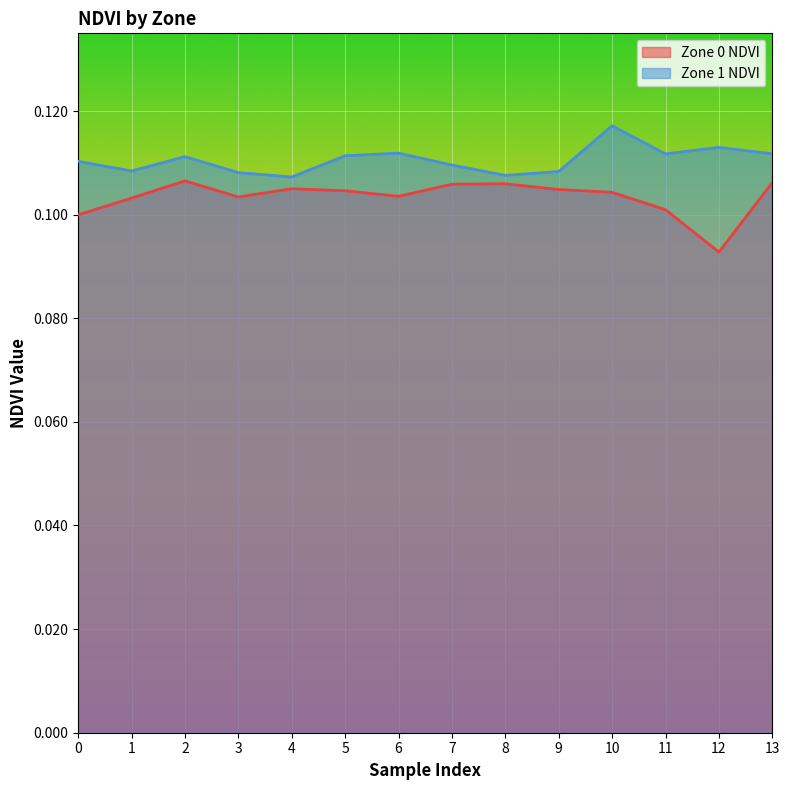

Which has a higher value, 13 or 11?

13